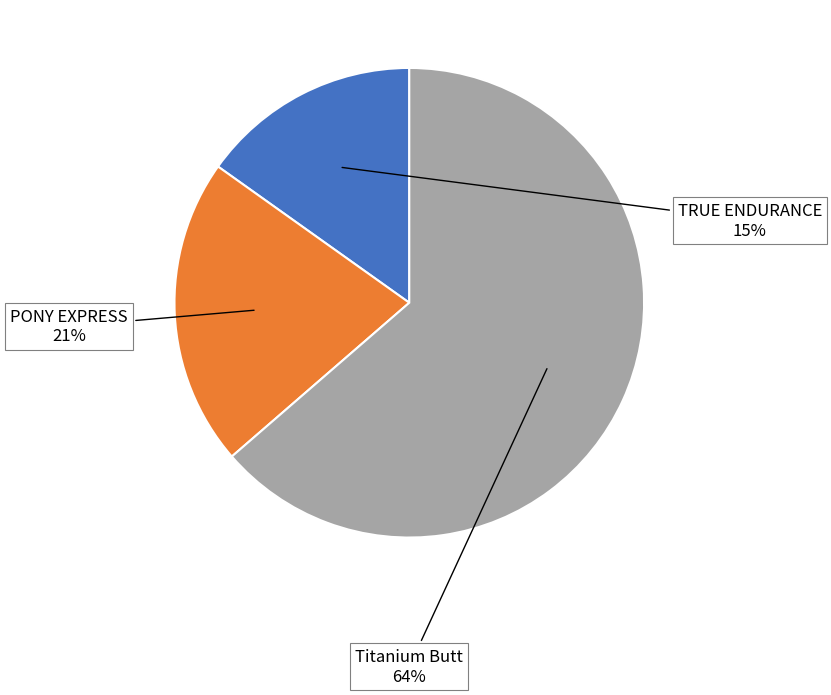

Does any single category account for the majority?

Yes